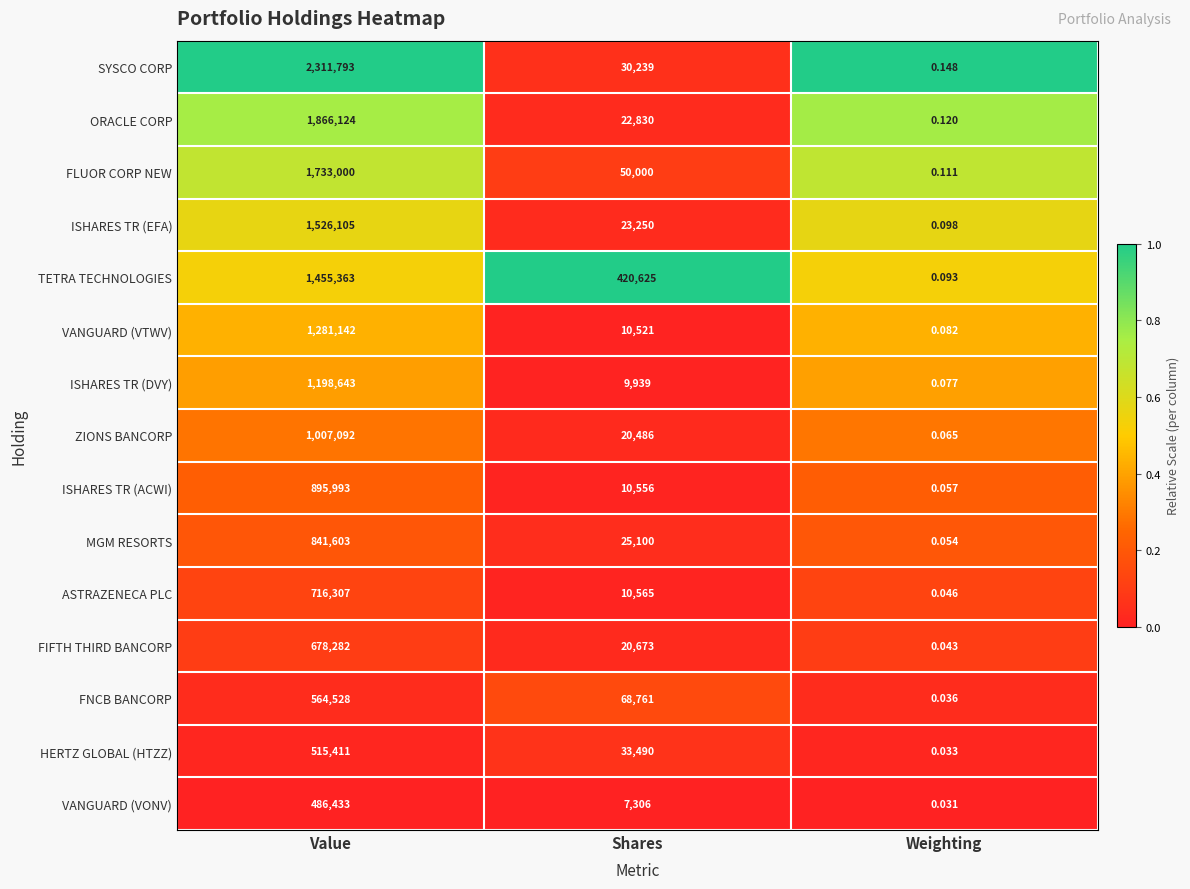

What is the maximum value shown in the chart?

2311793.0